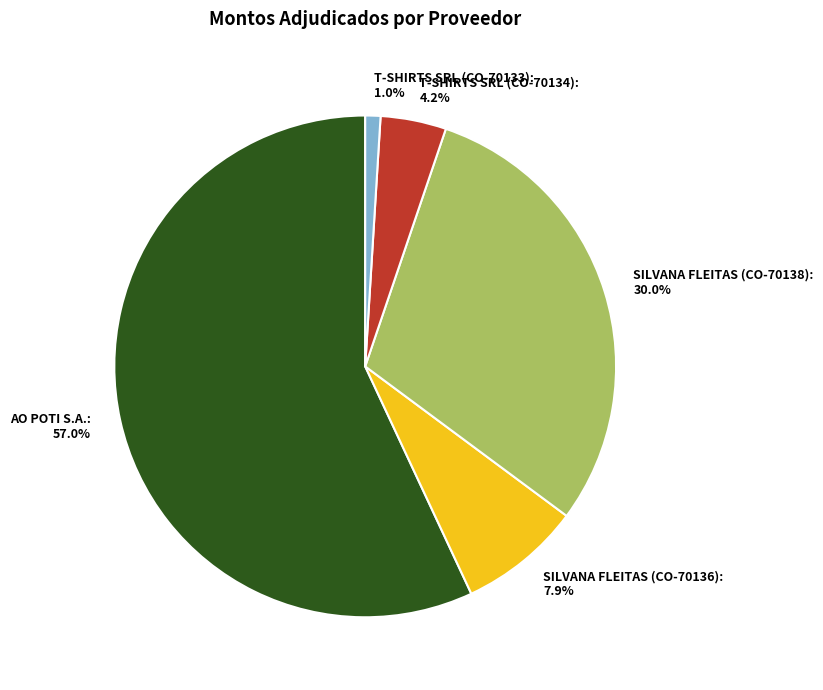

What is the ratio of the value at T-SHIRTS SRL (CO-70133) to the value at SILVANA FLEITAS (CO-70136)?

0.1